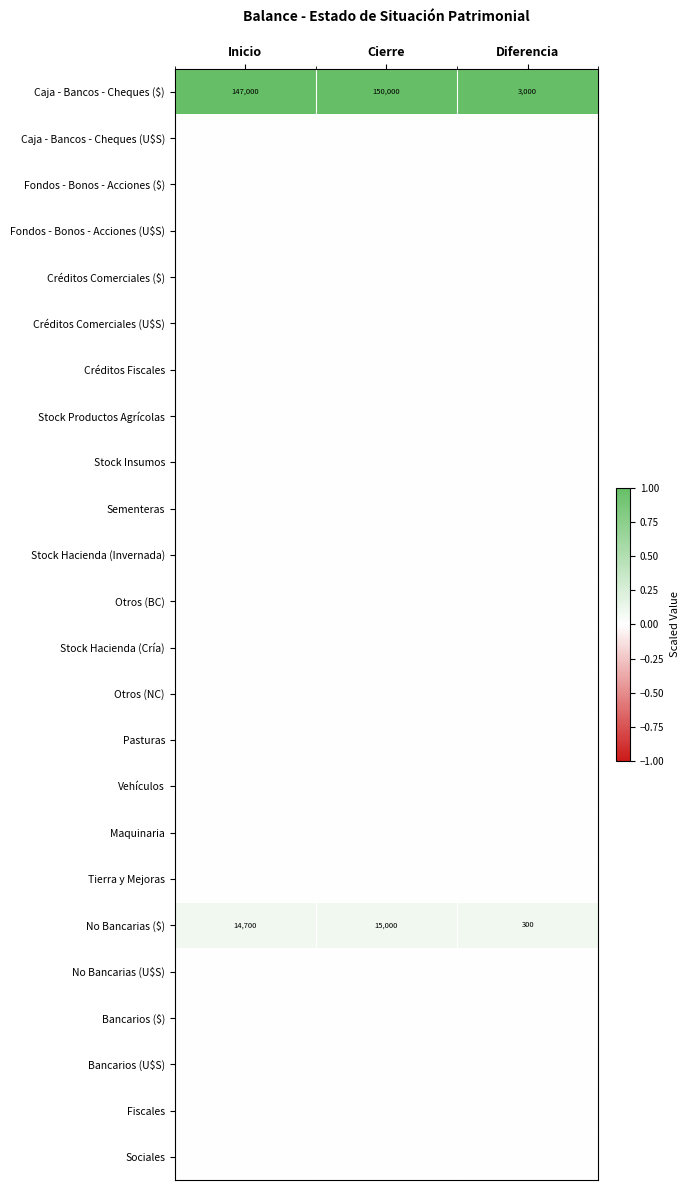

Is it true that Caja - Bancos - Cheques ($) equals 1174 at Diferencia?

False